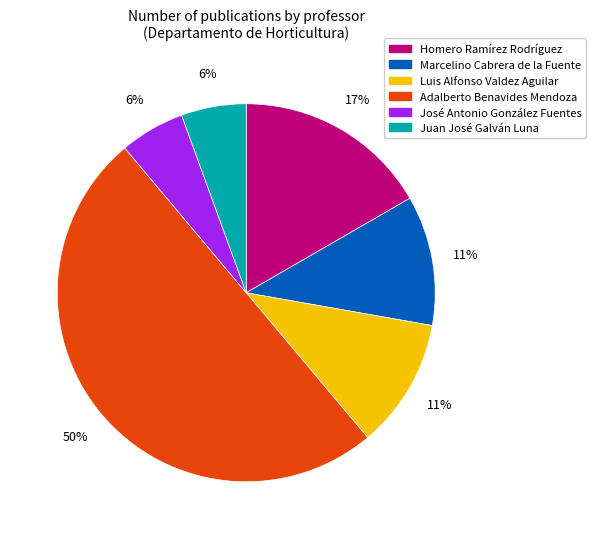

Is Juan José Galván Luna the majority of the pie?

No